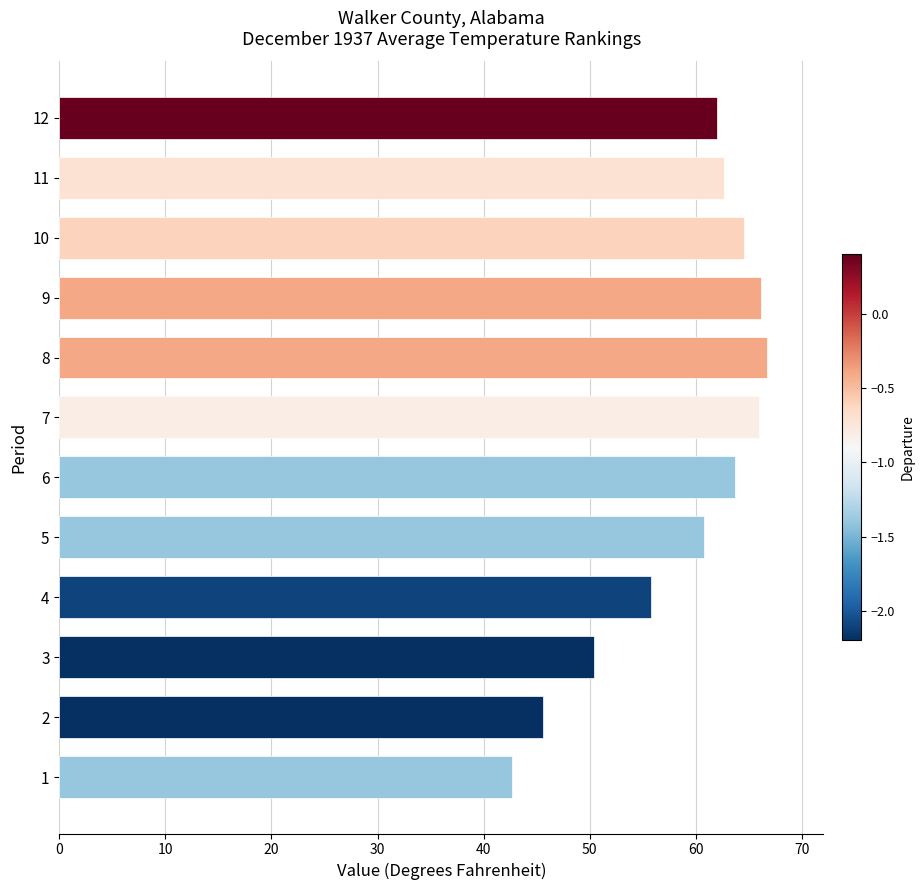

Count the number of categories in the chart.

12